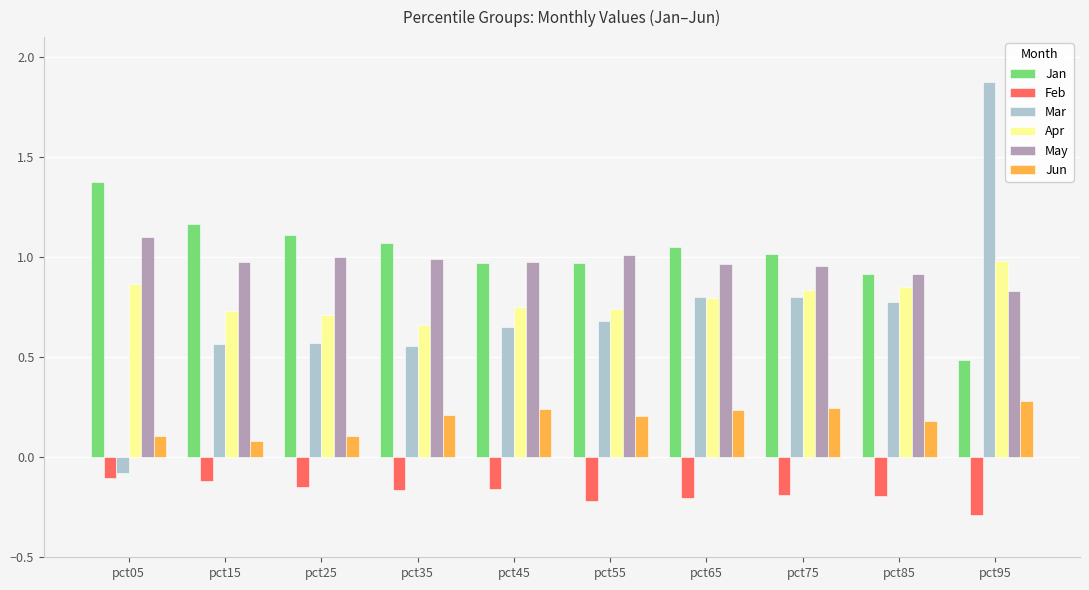

Is it true that Mar equals 0.8 at pct65?

True